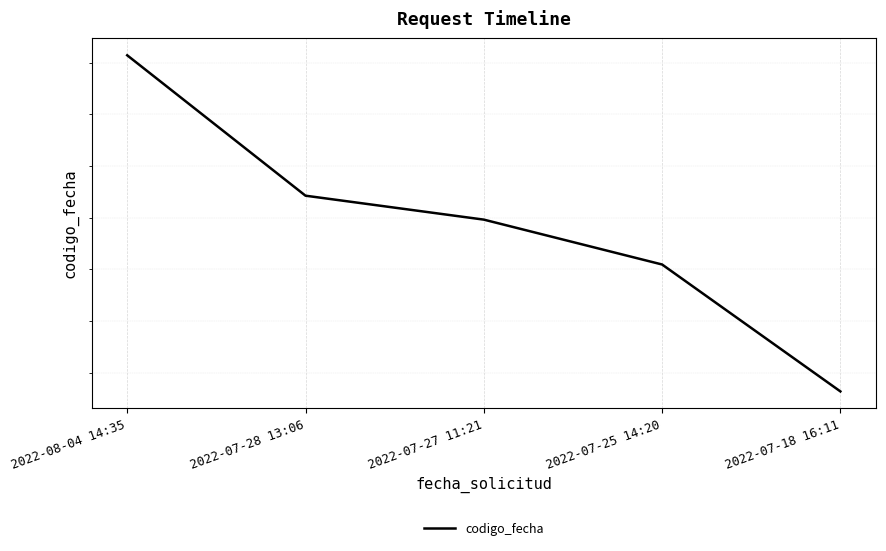

Reading right to left, list all the values displayed in this chart.

2022-07-18 16:11=1658328016	2022-07-25 14:20=1658818853	2022-07-27 11:21=1658992448	2022-07-28 13:06=1659085022	2022-08-04 14:35=1659628244